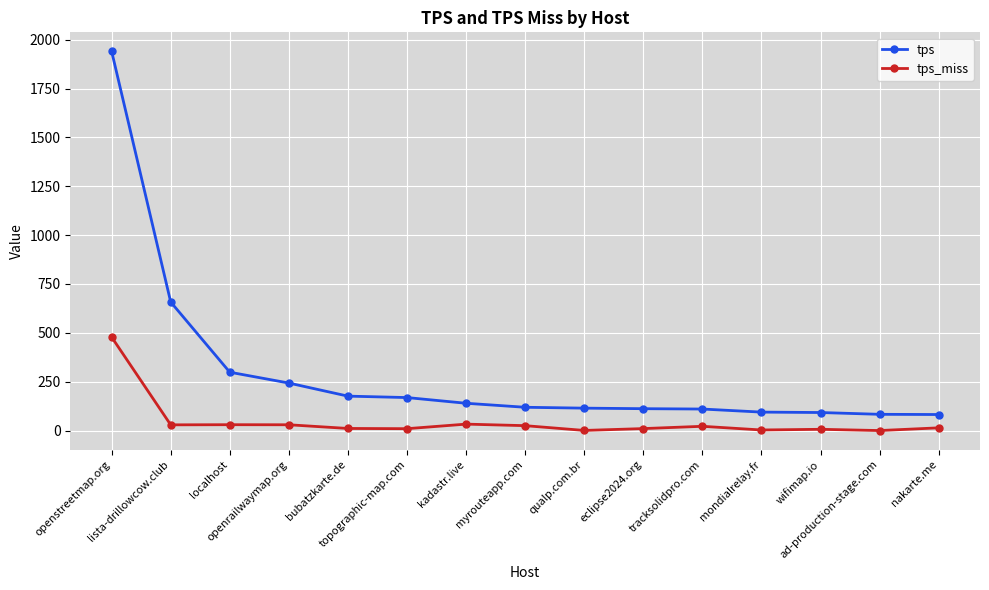

Rank the series at openstreetmap.org from highest to lowest value.

tps, tps_miss